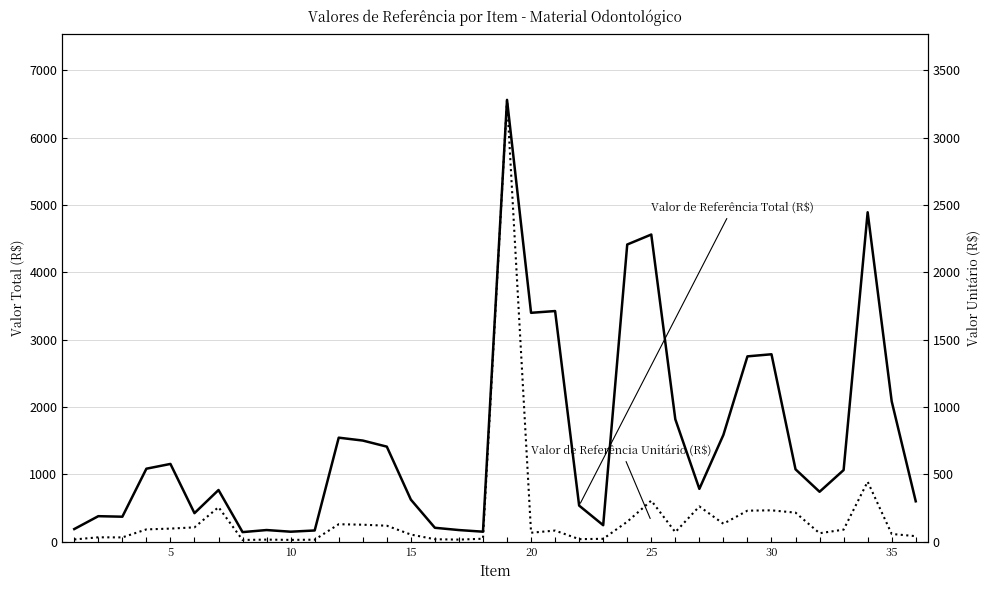

What are all the series names shown in the legend?

Valor de Referência Total (R$), Valor de Referência Unitário (R$)